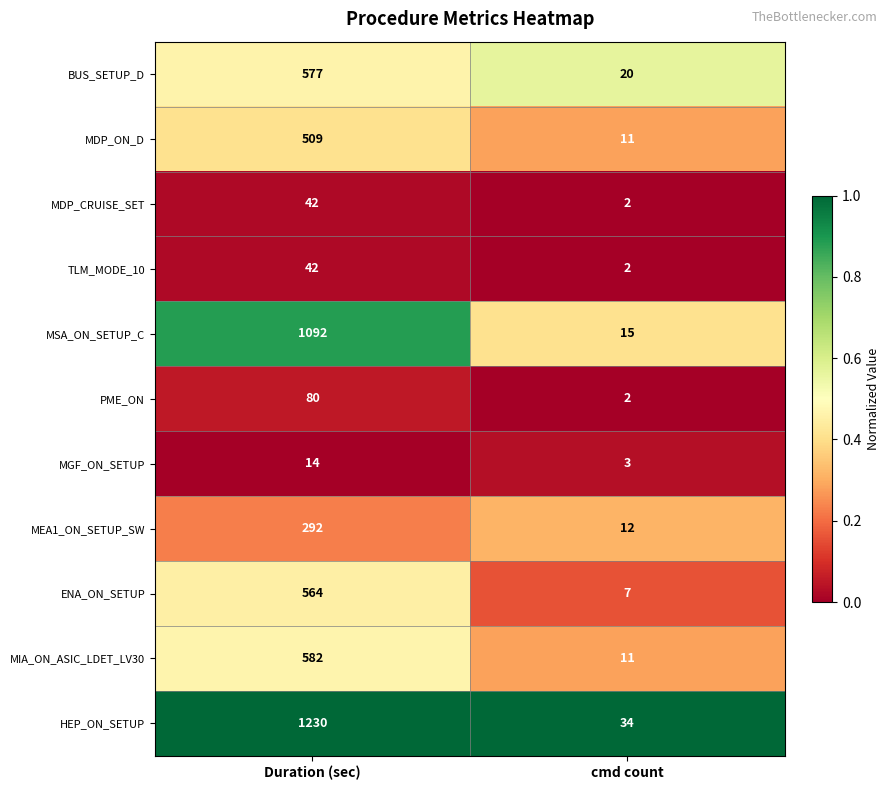

List the labels in order of HEP_ON_SETUP value, largest first.

Duration (sec), cmd count